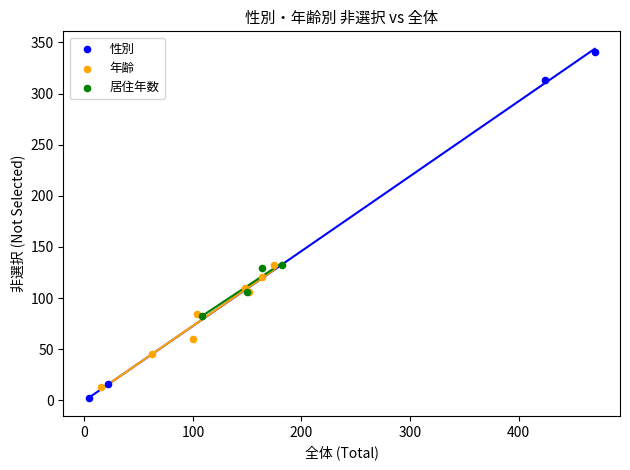

Which series has the largest Y range (max minus min)?

性別